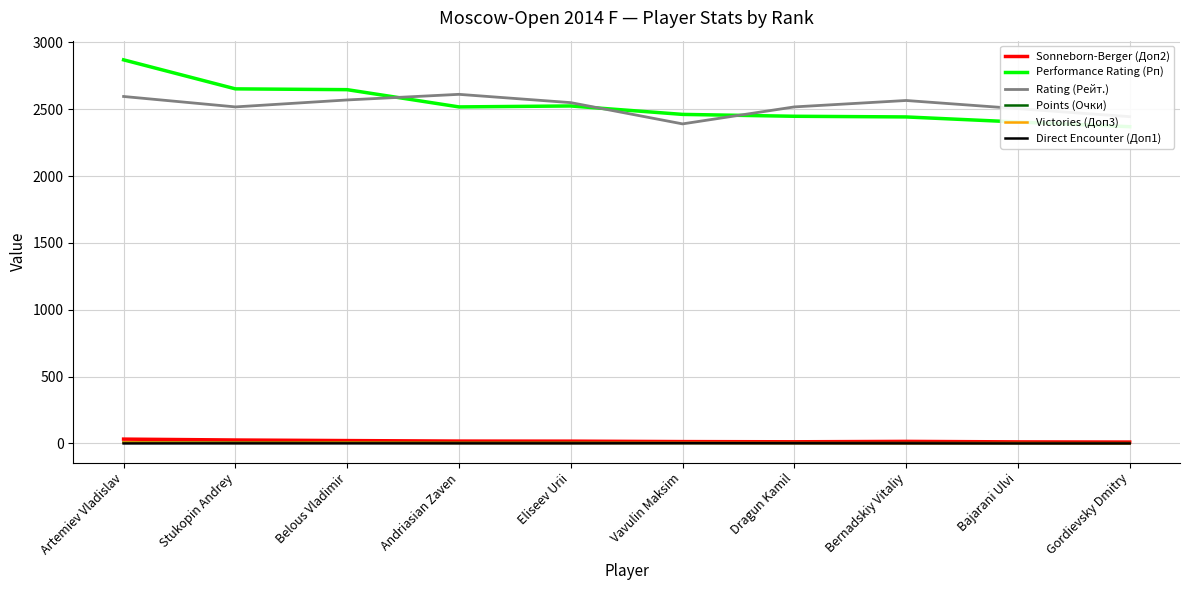

Which has a higher value, Belous Vladimir or Gordievsky Dmitry?

Belous Vladimir